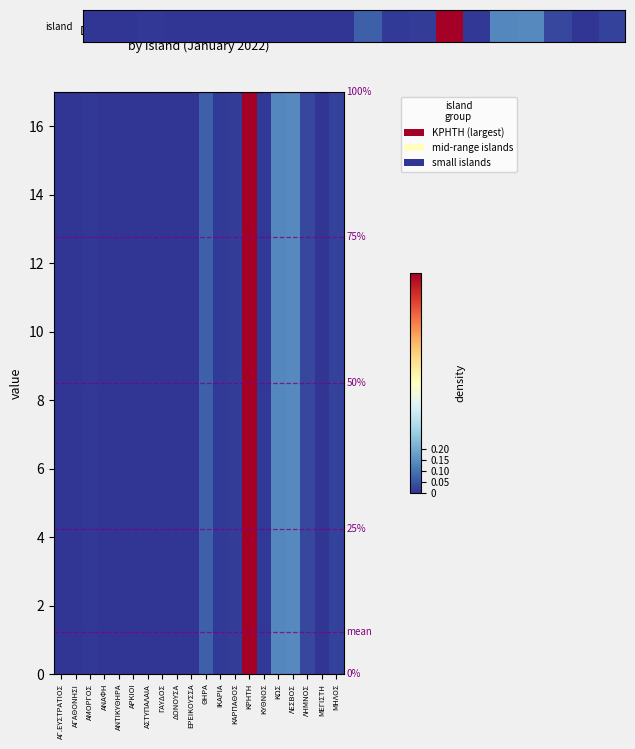

Which has a higher value, ΑΓΑΘΟΝΗΣΙ or ΜΗΛΟΣ?

ΜΗΛΟΣ